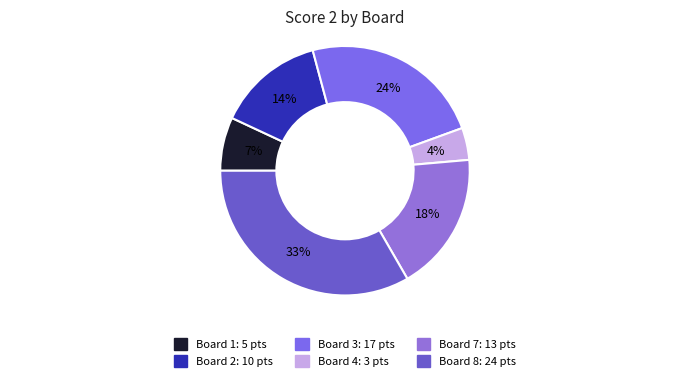

How many segments does this pie chart have?

6